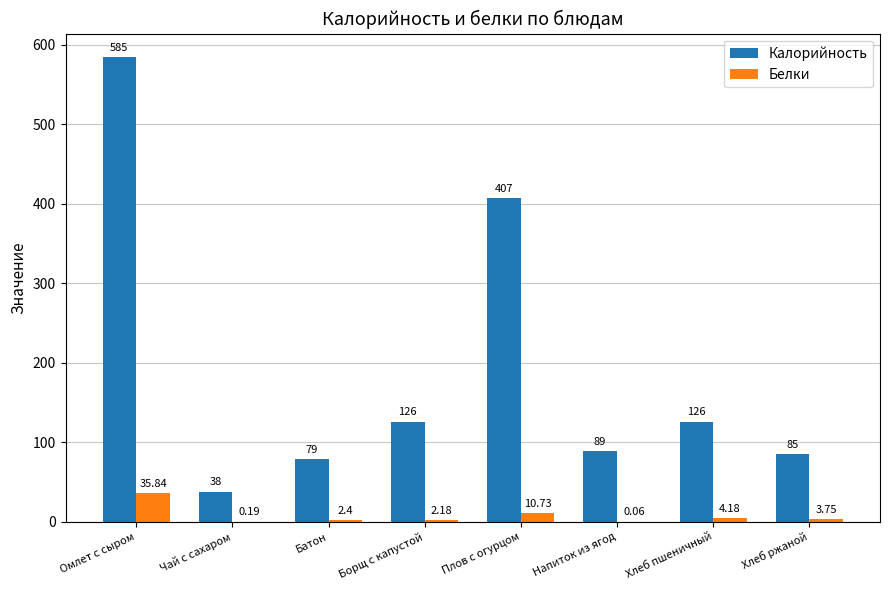

Between Омлет с сыром and Хлеб пшеничный, which series saw the biggest shift?

Калорийность